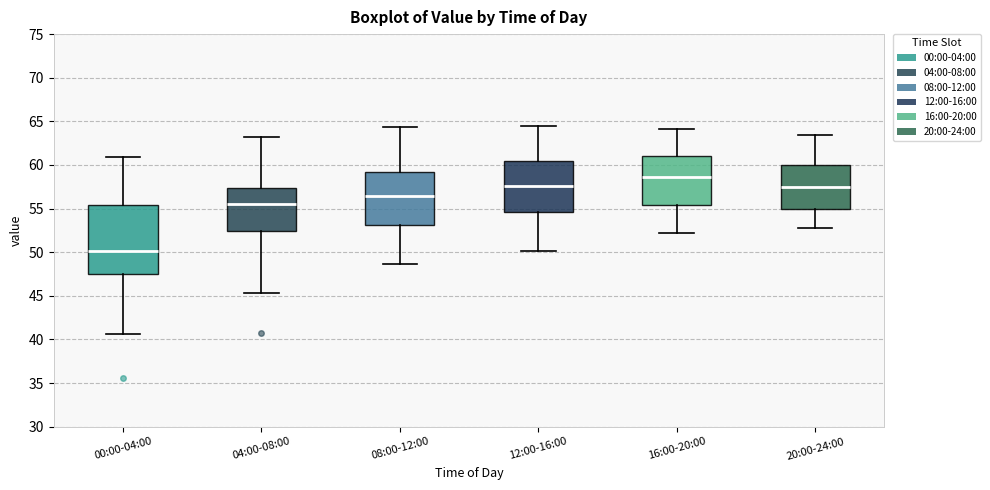

Which box's median line is the highest?

16:00-20:00